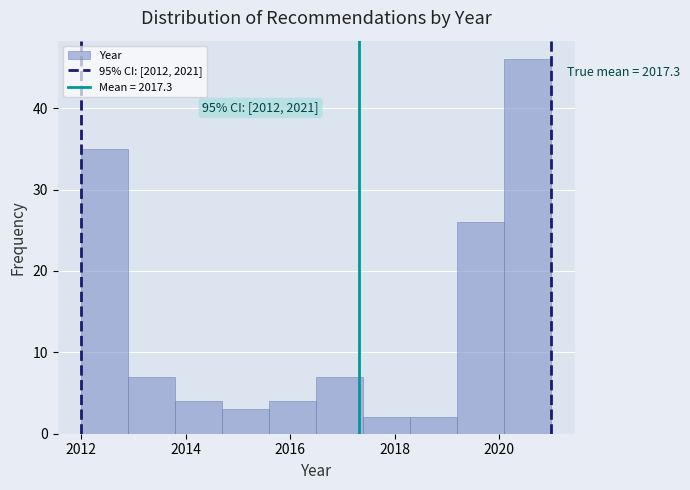

Over which range of the x-axis is the bar tallest?

2020.1 to 2021.0